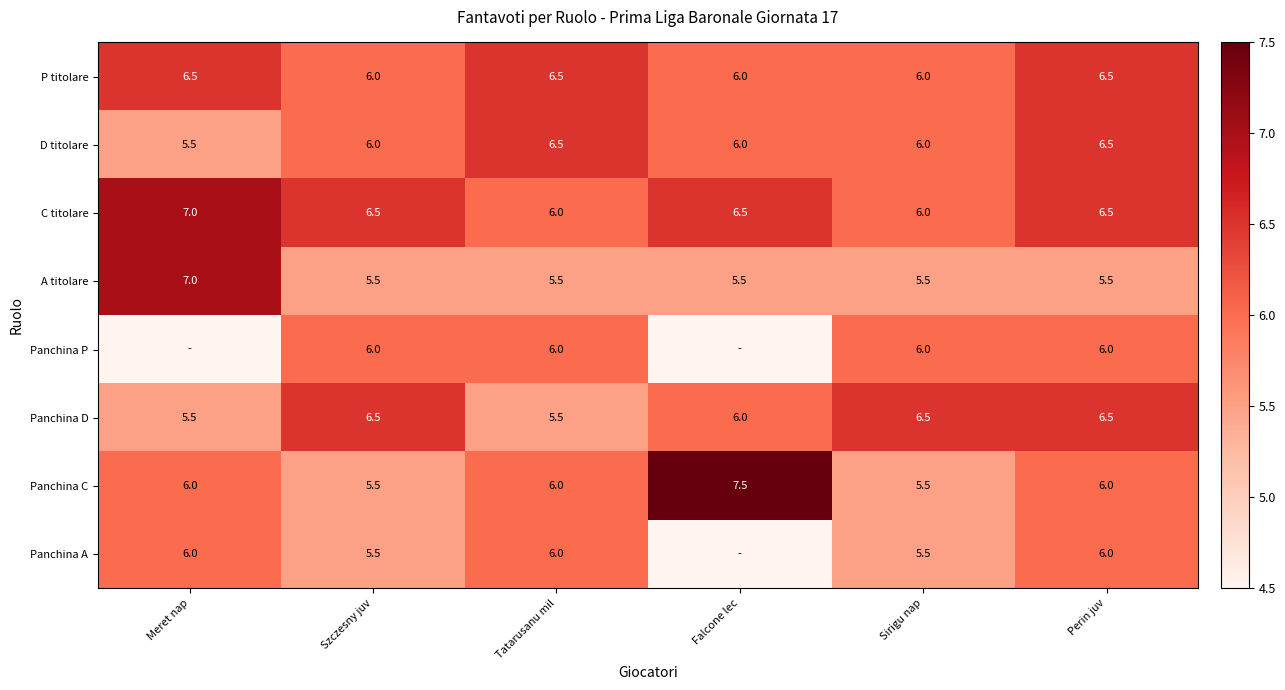

Which series changed the most between Tatarusanu mil and Sirigu nap?

Panchina D